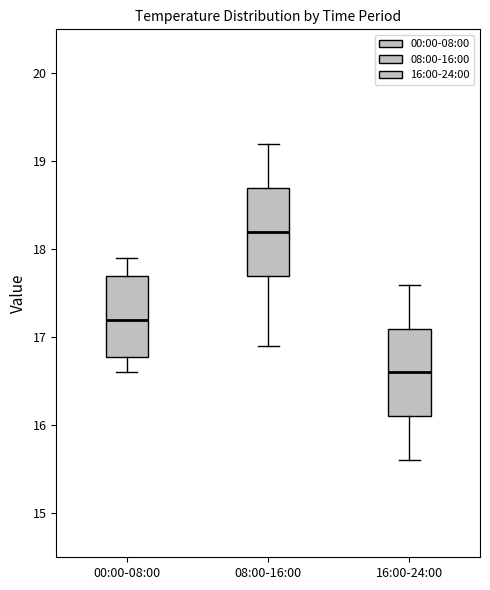

Reading left to right, read every box against the y-axis: the position of its median line, the range the box covers, and the ends of its whiskers. The values are not printed on the chart, so give them approximately, as read against the axis.

00:00-08:00: median 17.2, box 16.8 to 17.7, whiskers 16.6 to 17.9
08:00-16:00: median 18.2, box 17.7 to 18.7, whiskers 16.9 to 19.2
16:00-24:00: median 16.6, box 16.1 to 17.1, whiskers 15.6 to 17.6